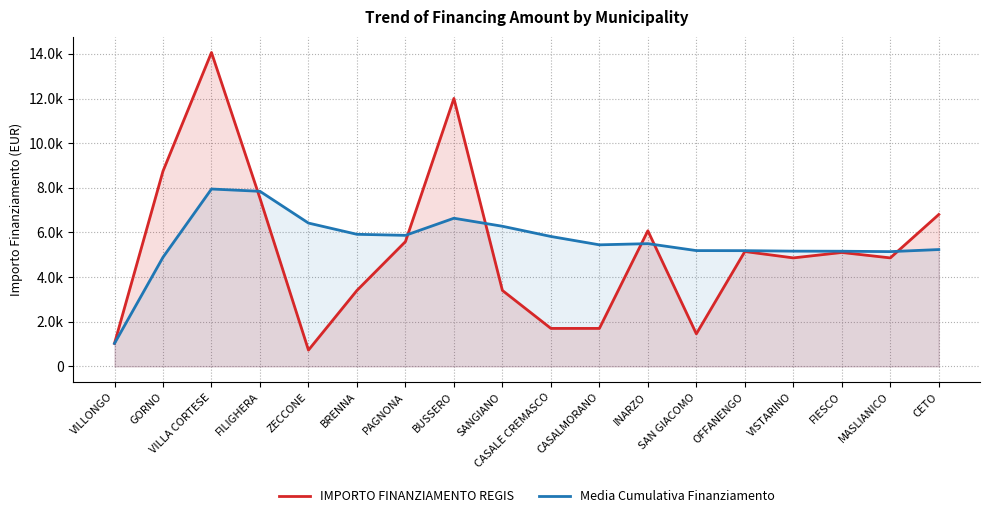

The value of Media Cumulativa Finanziamento at GORNO is 4888.5. True or false?

True